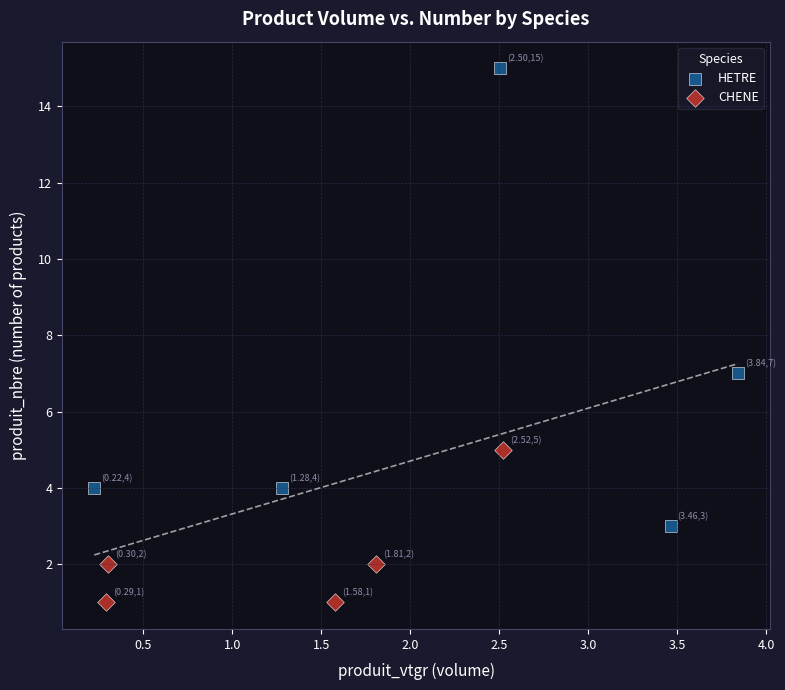

Which series contains the highest Y value?

HETRE